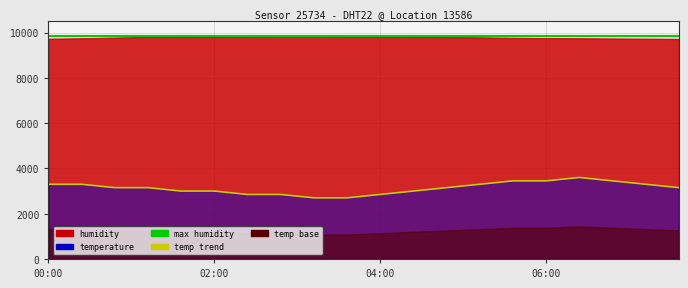

What is the difference between the second highest and minimum values in the temperature trend series?

750.0